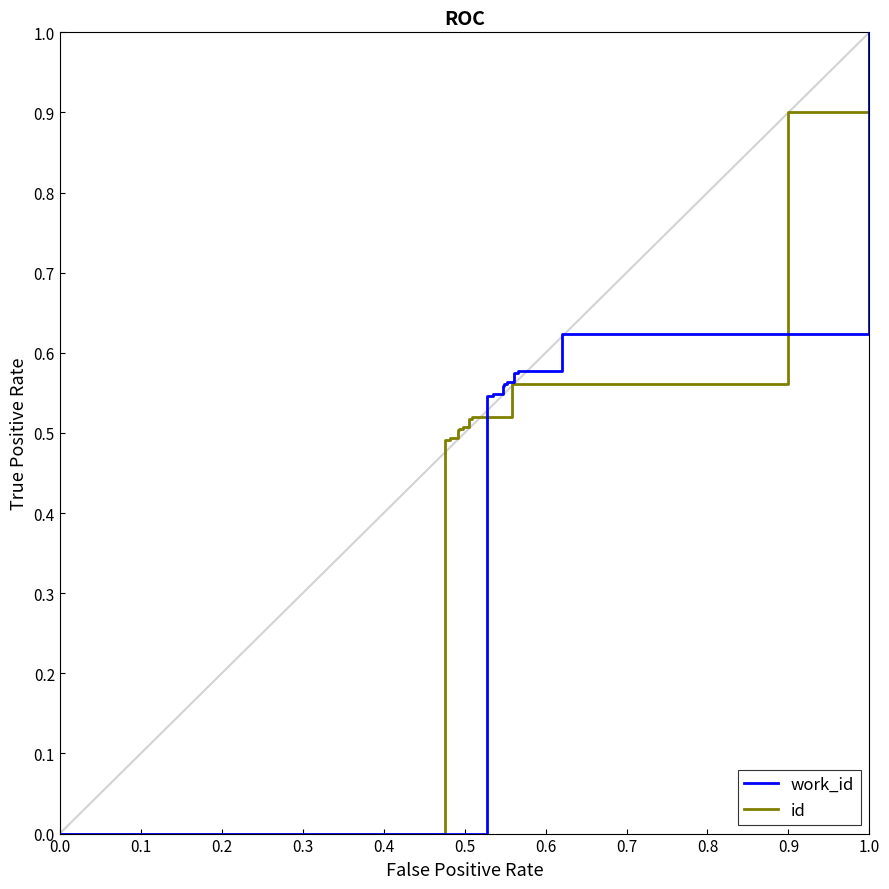

Reading left to right, list all the values displayed in this chart.

work_id: 0.0	0.0	0.5	0.5	0.6	0.6	0.6	0.6	0.6	0.6	1.0	1.0
id: 0.0	0.0	0.5	0.5	0.5	0.5	0.5	0.5	0.5	0.6	0.9	1.0